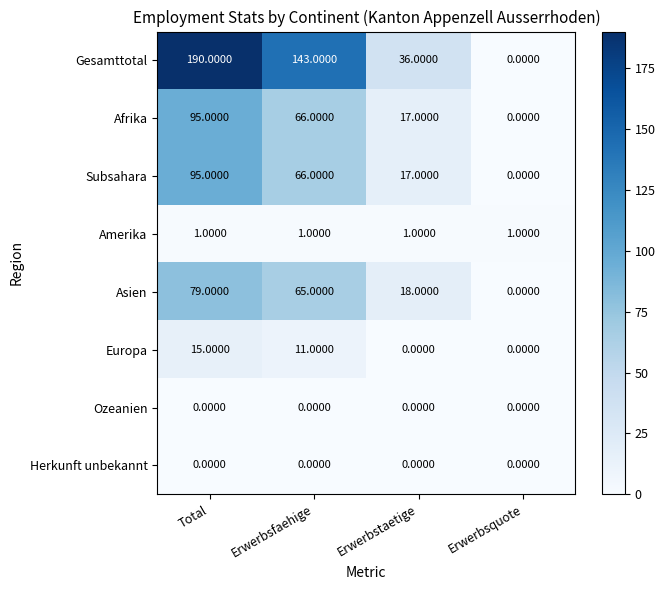

Which series has the largest total across all categories?

Gesamttotal